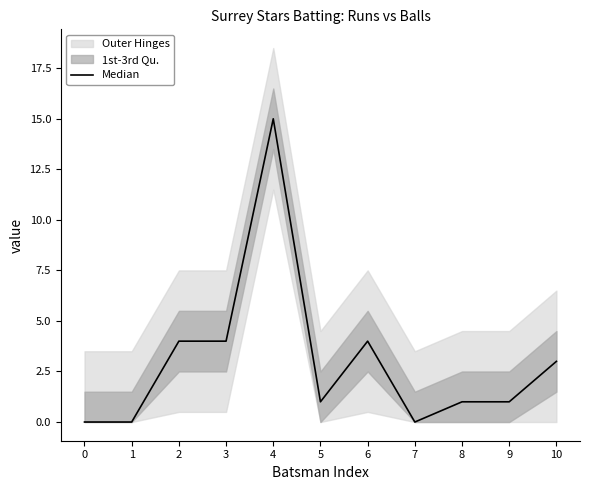

List the labels in order of value, largest first.

4, 2, 3, 6, 10, 5, 8, 9, 0, 1, 7